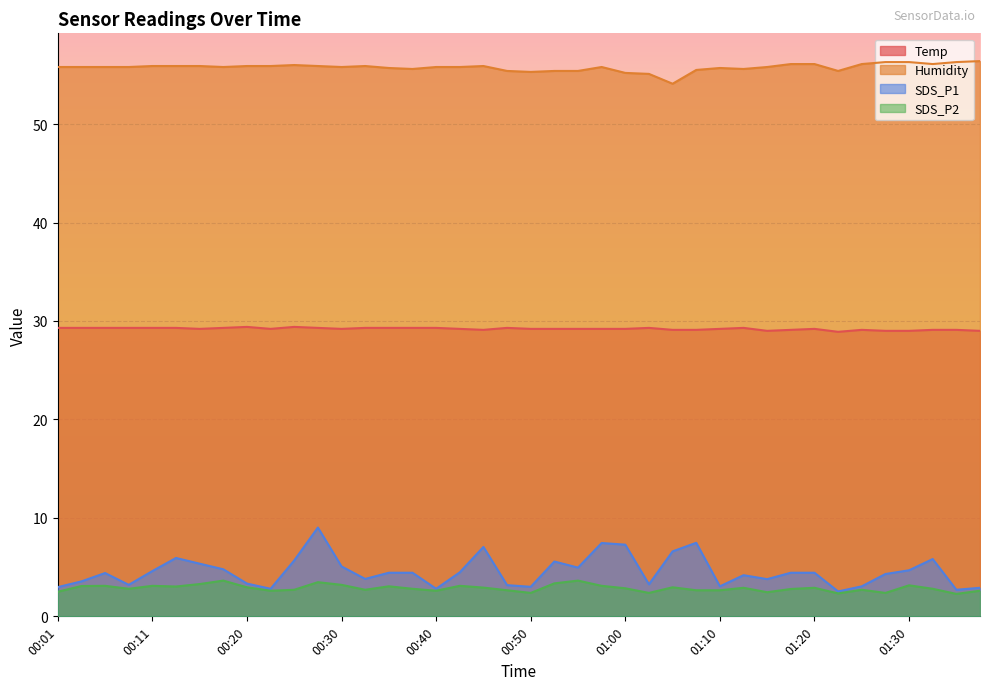

What is the label of the 33rd point from the right?

00:18